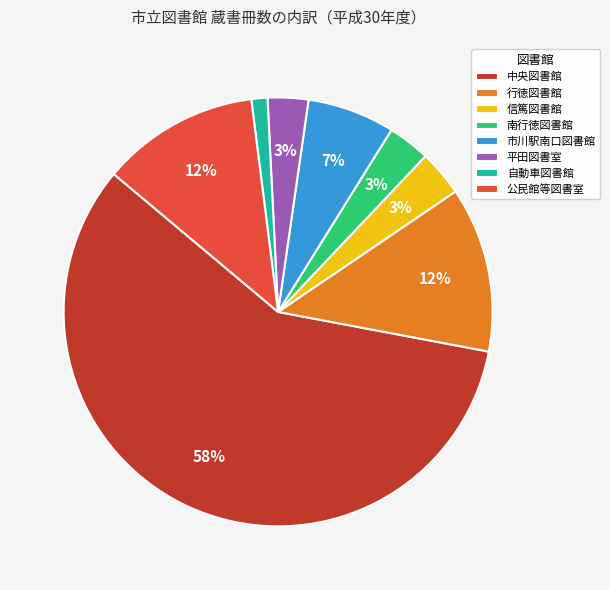

Combined, do 信篤図書館 and 公民館等図書室 account for over 50%?

No